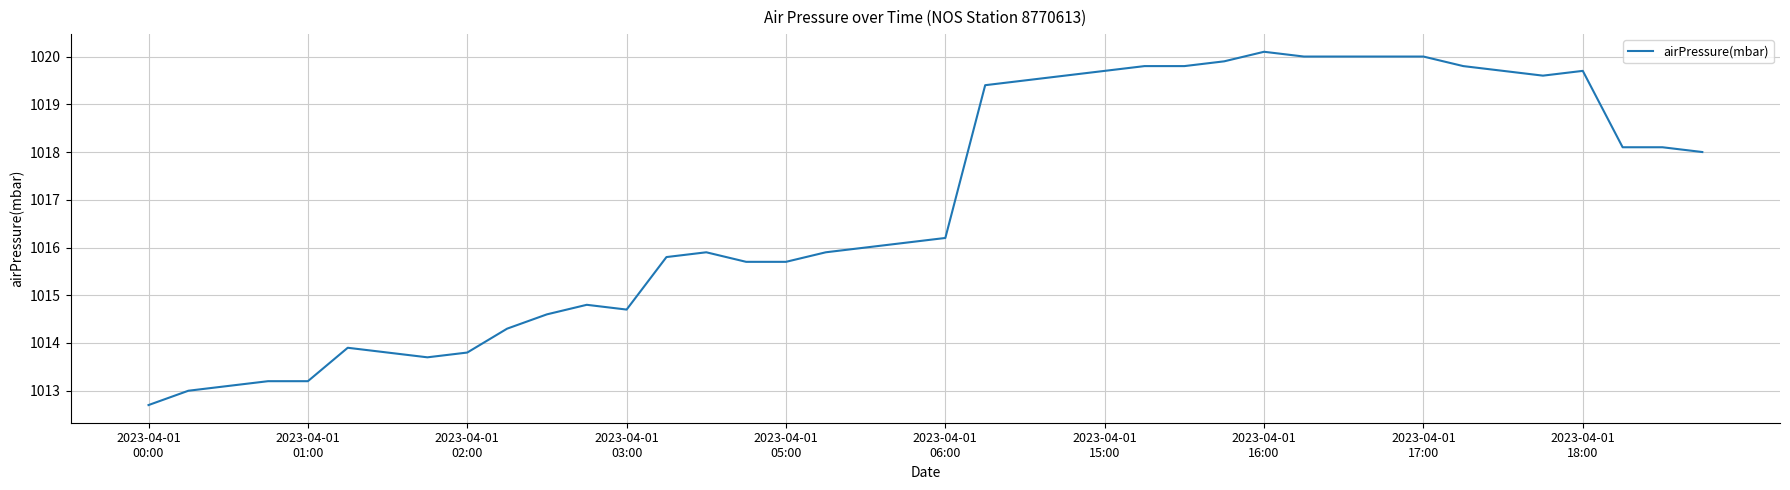

What is the difference between the maximum and minimum values?

7.4